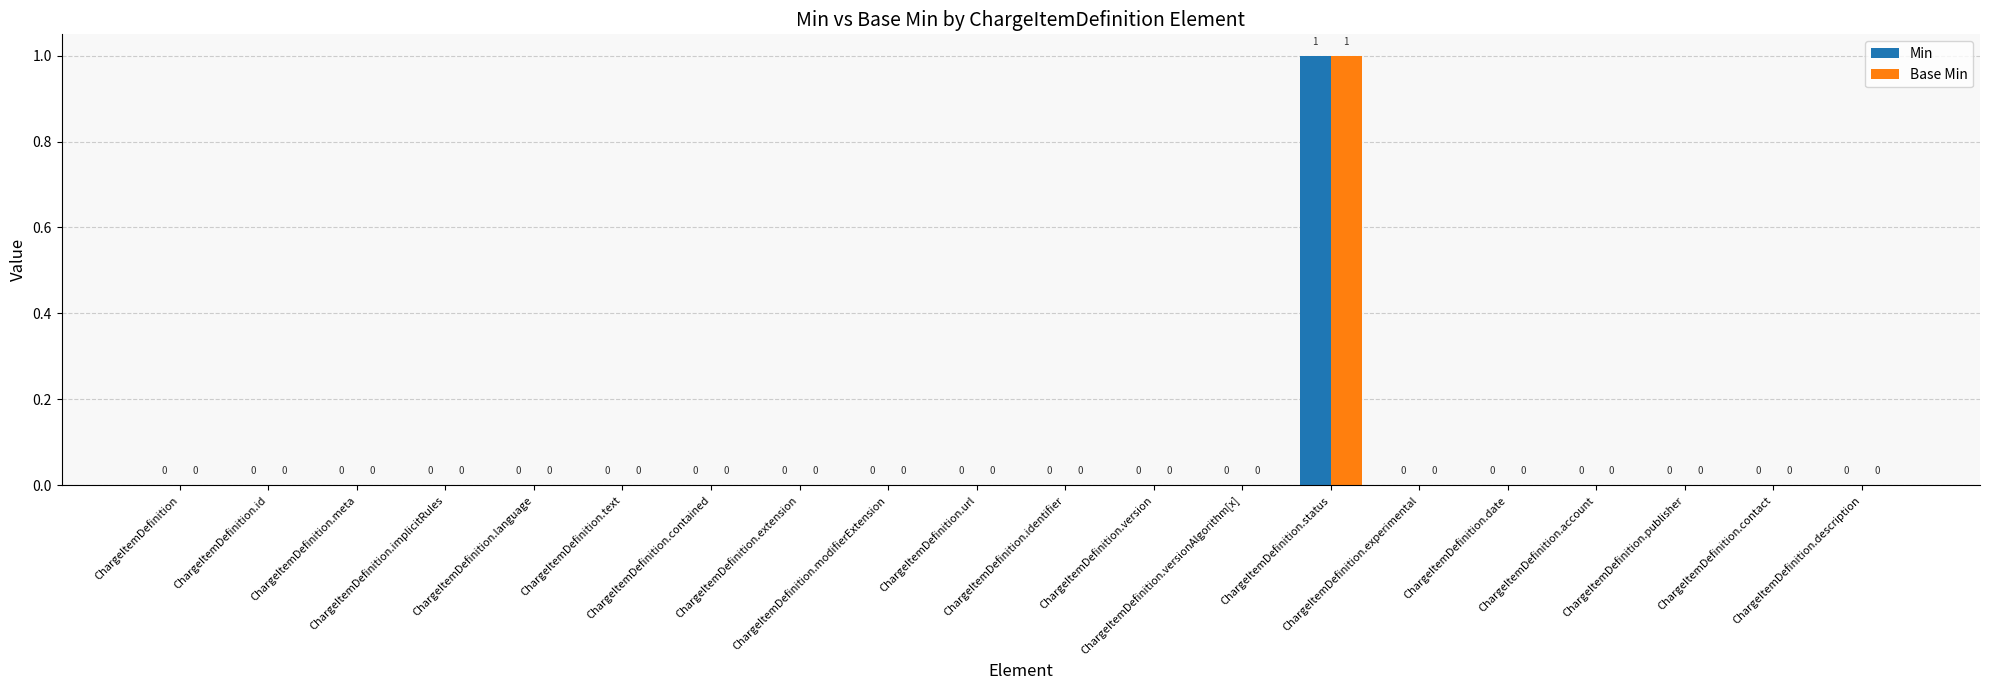

Reading right to left, extract all data points from this chart.

Min: 0	0	0	0	0	0	1	0	0	0	0	0	0	0	0	0	0	0	0	0
Base Min: 0	0	0	0	0	0	1	0	0	0	0	0	0	0	0	0	0	0	0	0